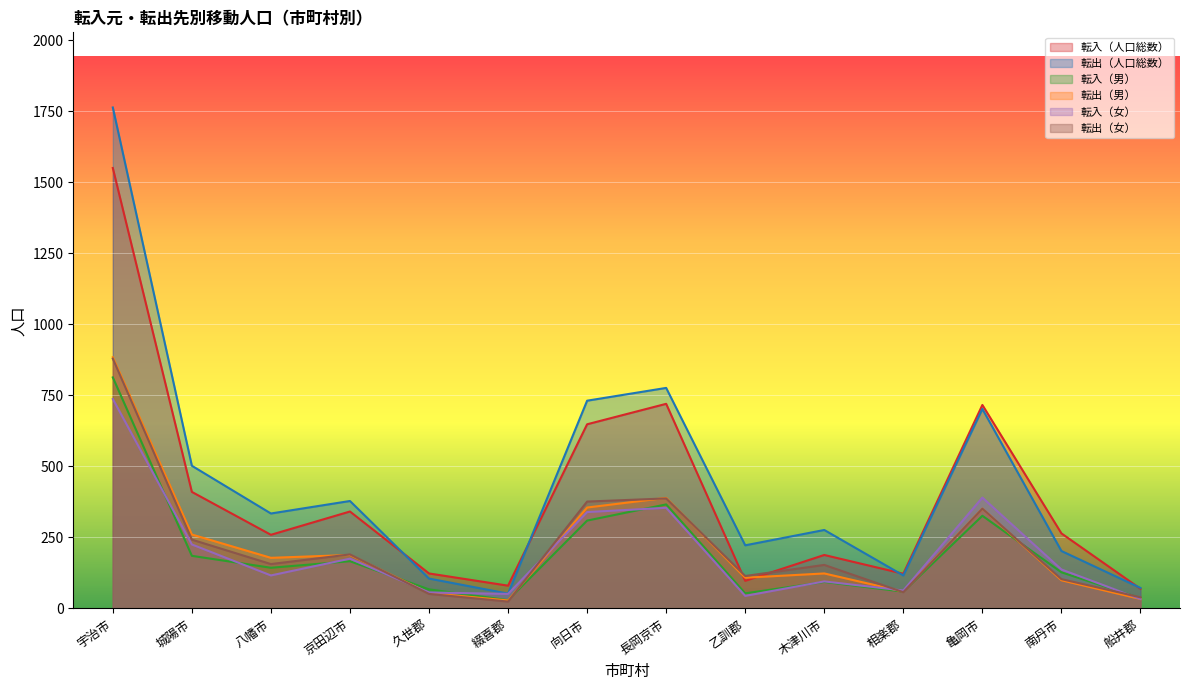

How many values in the 転入（人口総数） series are below 264?

7